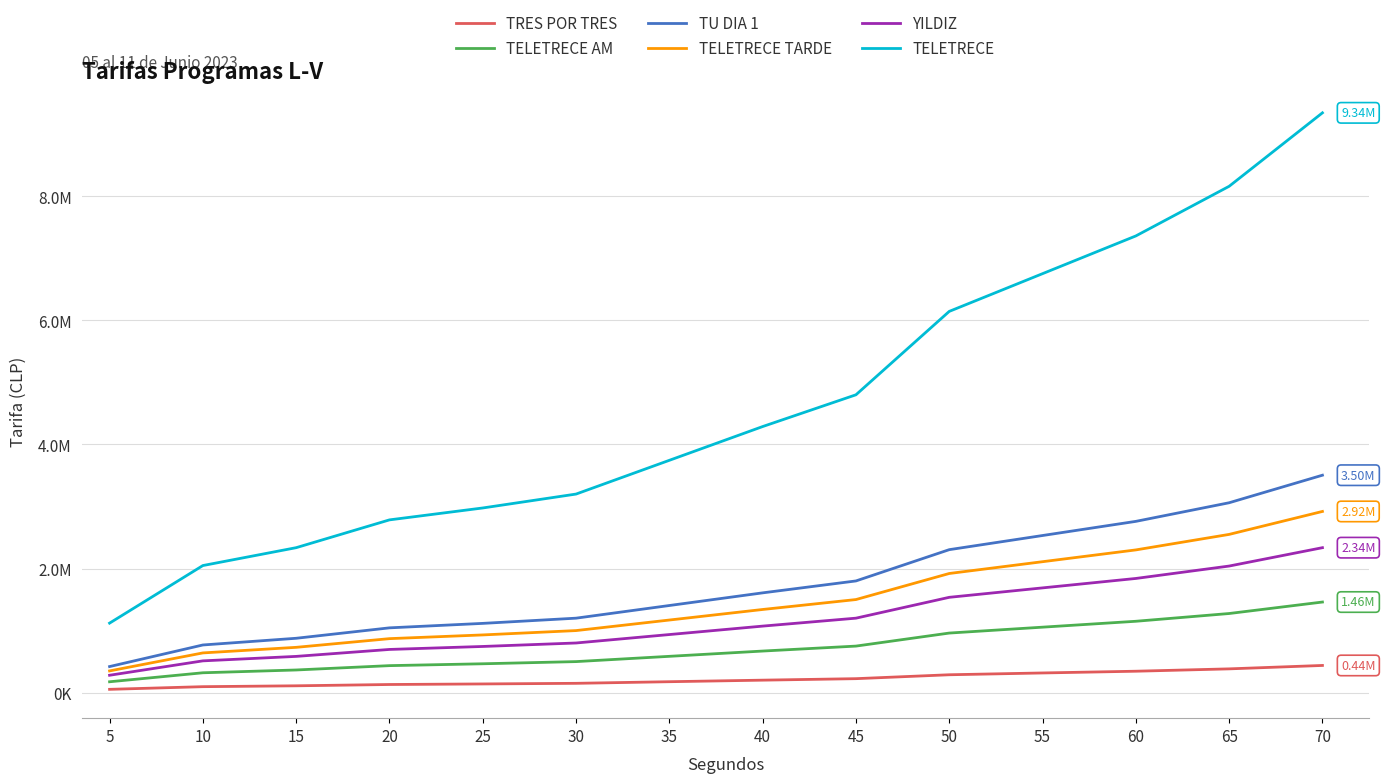

What is the value of the YILDIZ point at the 8th from the left?

1072000